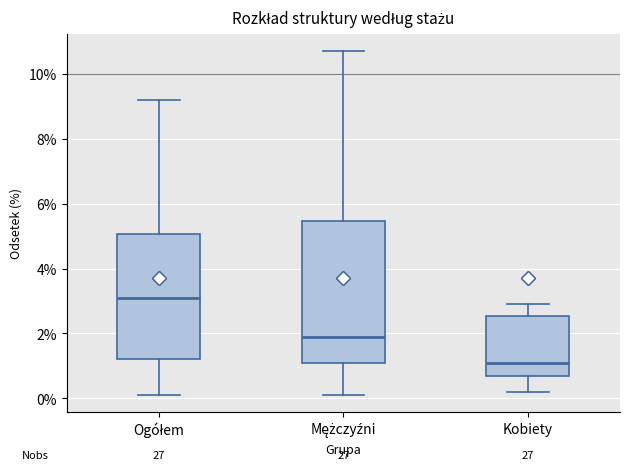

Which box has the highest median line?

Ogółem